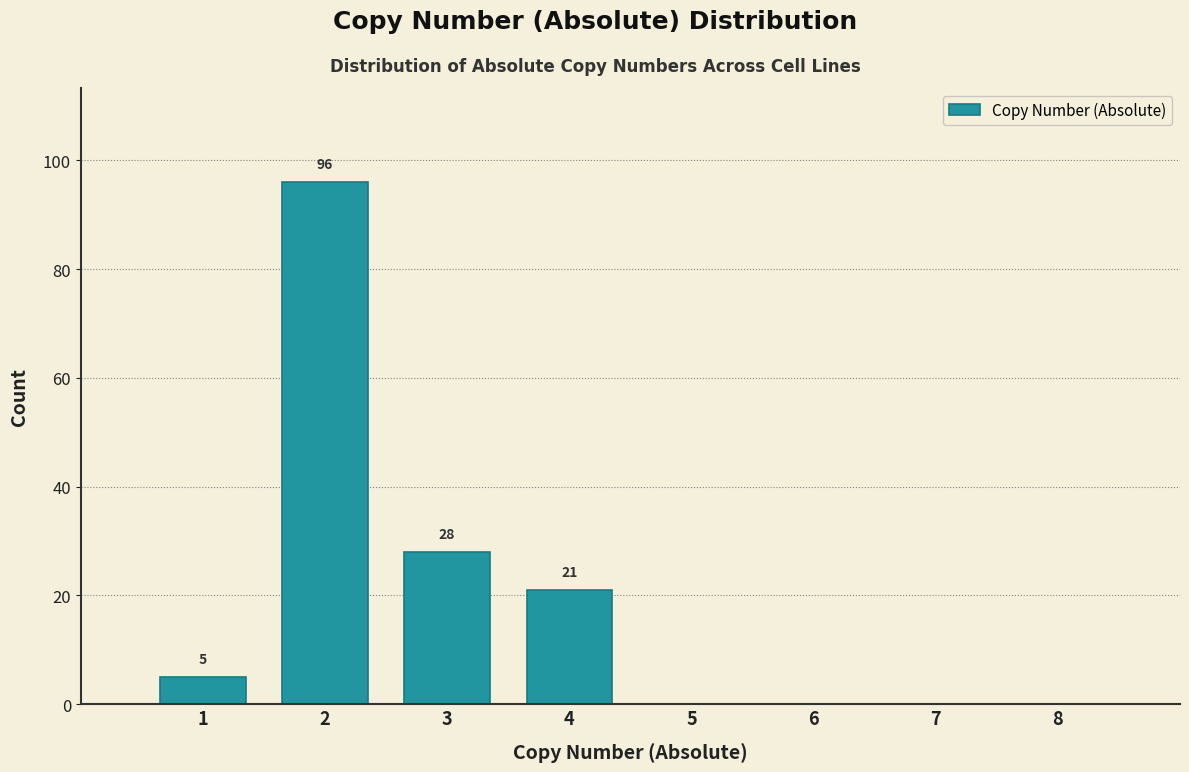

Over which range of the x-axis is the bar tallest?

1.5 to 2.5